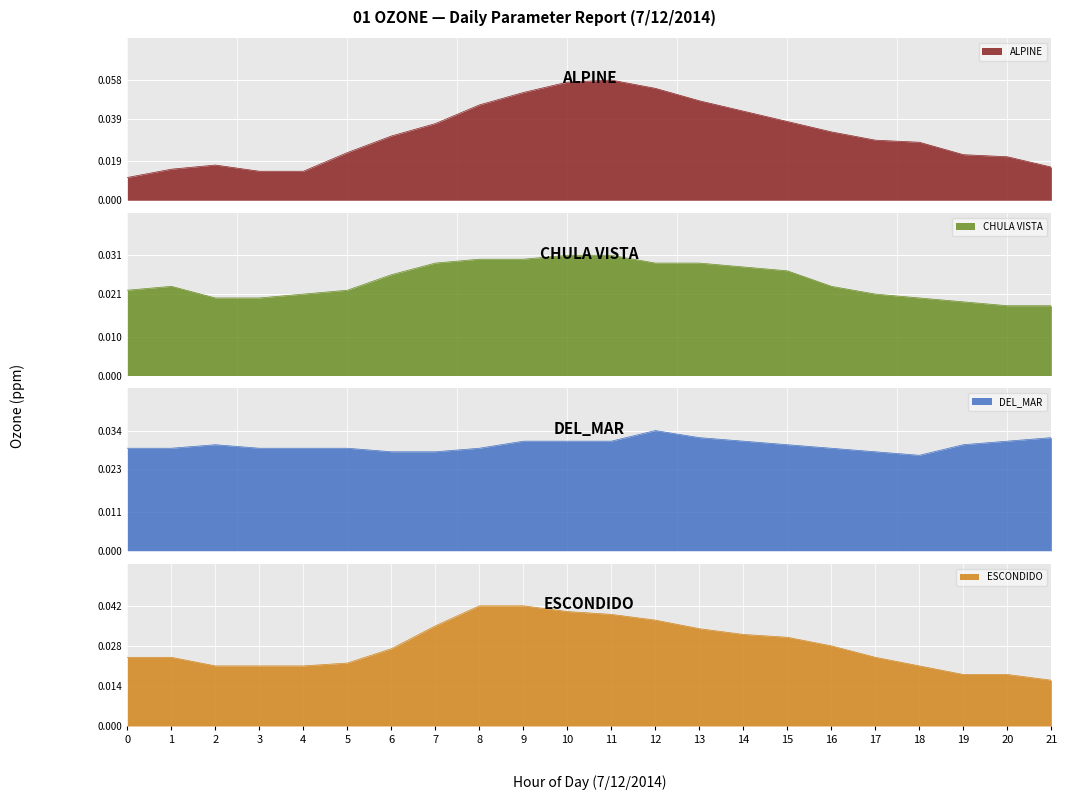

How many lines are shown in the chart?

4